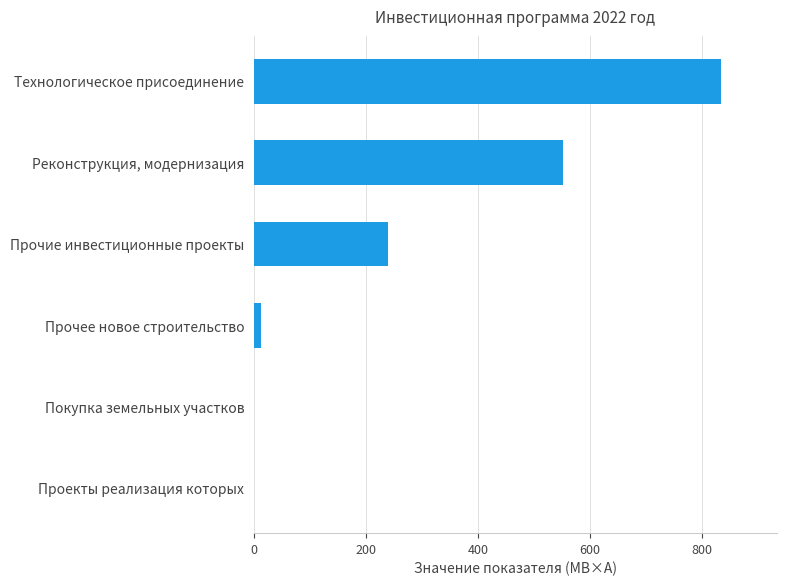

What is the maximum value shown in the chart?

833.3